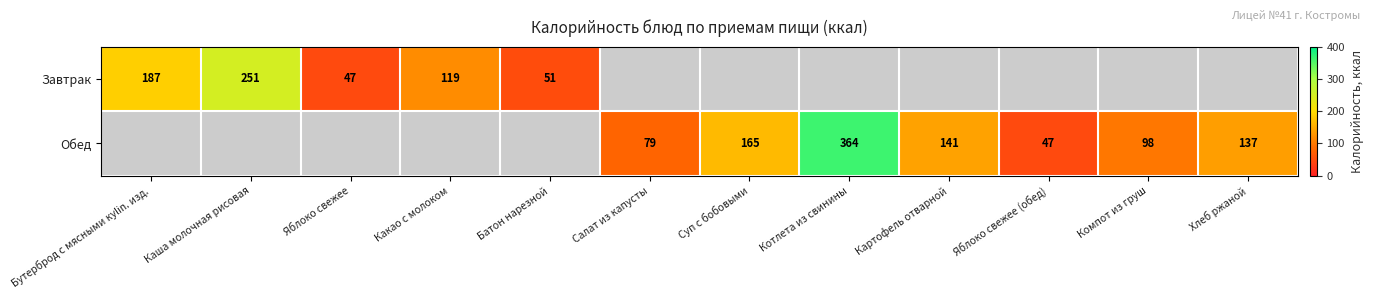

Is the value of Завтрак at Какао с молоком greater than the value of Обед at Картофель отварной?

No